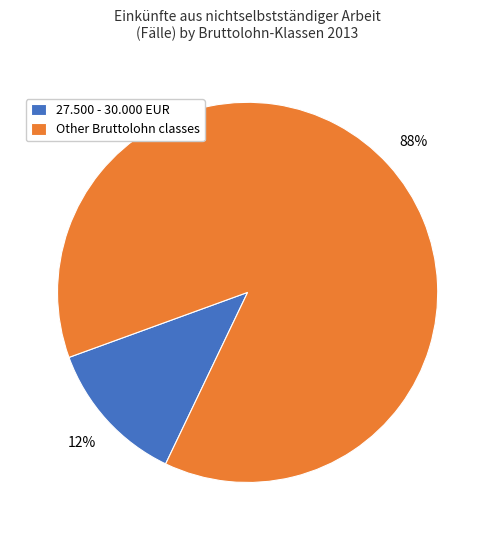

Which has a higher value, Other Bruttolohn classes or 27.500 - 30.000 EUR?

Other Bruttolohn classes